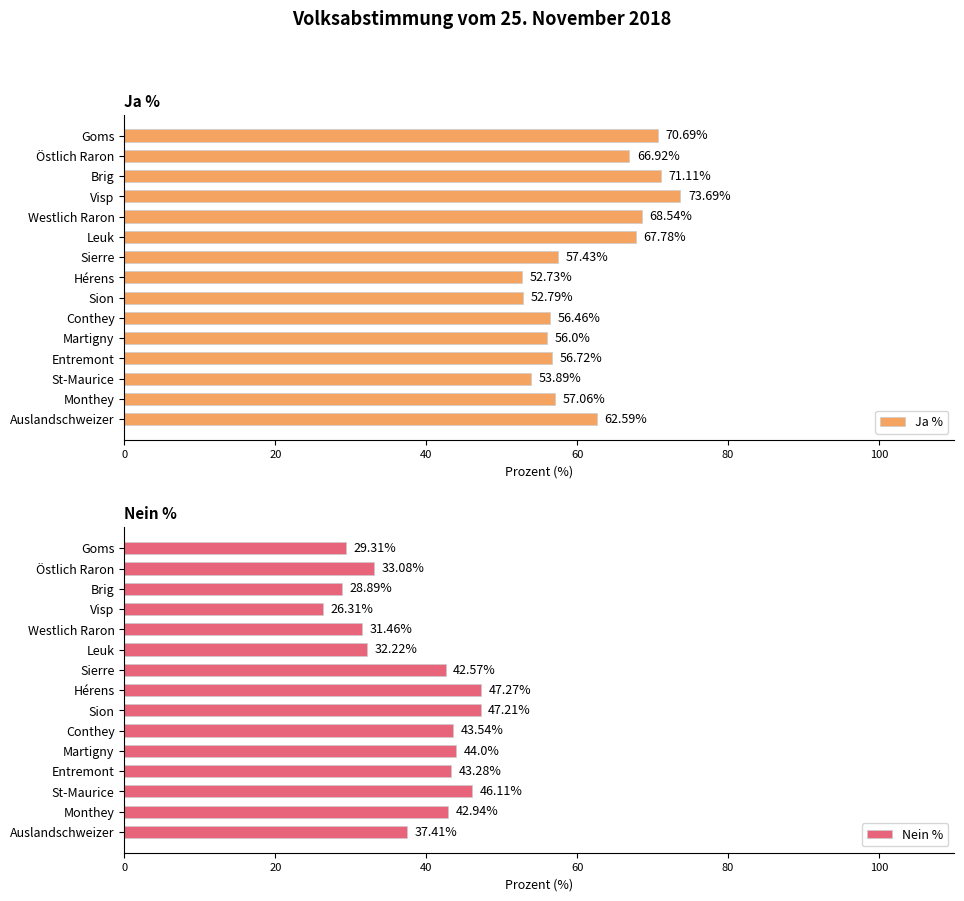

The value of Ja % at Auslandschweizer is 86.1. True or false?

False